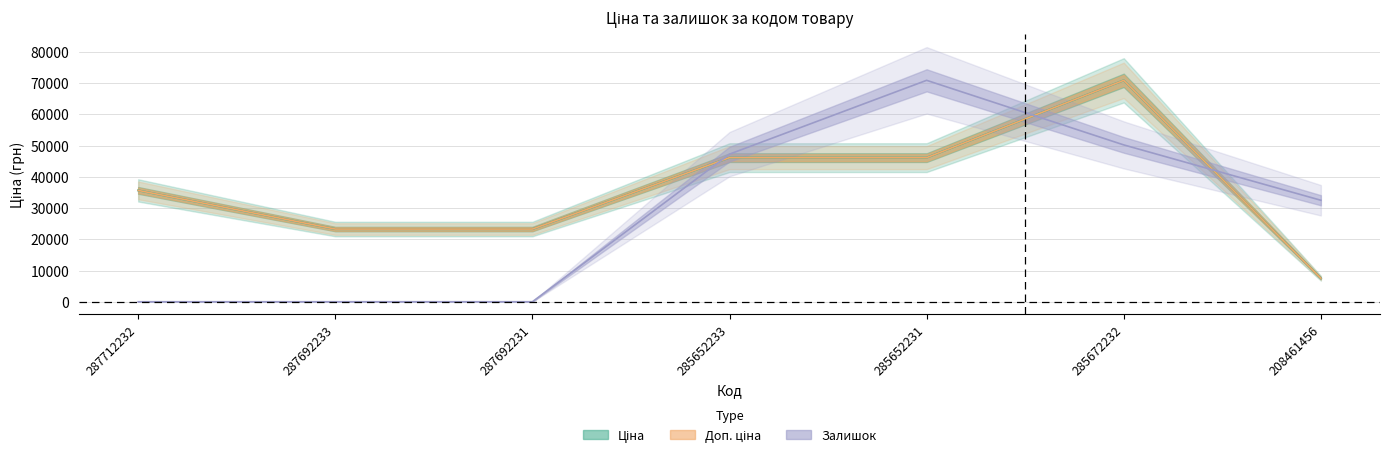

Reading left to right, what are all the values shown in this chart?

Ціна: 35659.4	23278.2	23278.2	46143.9	46143.9	70906.0	7530.7
Доп. ціна: 35659.4	23278.2	23278.2	46143.9	46143.9	70906.0	7530.7
Залишок: 0.0	0.0	0.0	47270.6	70906.0	50225.1	32498.6